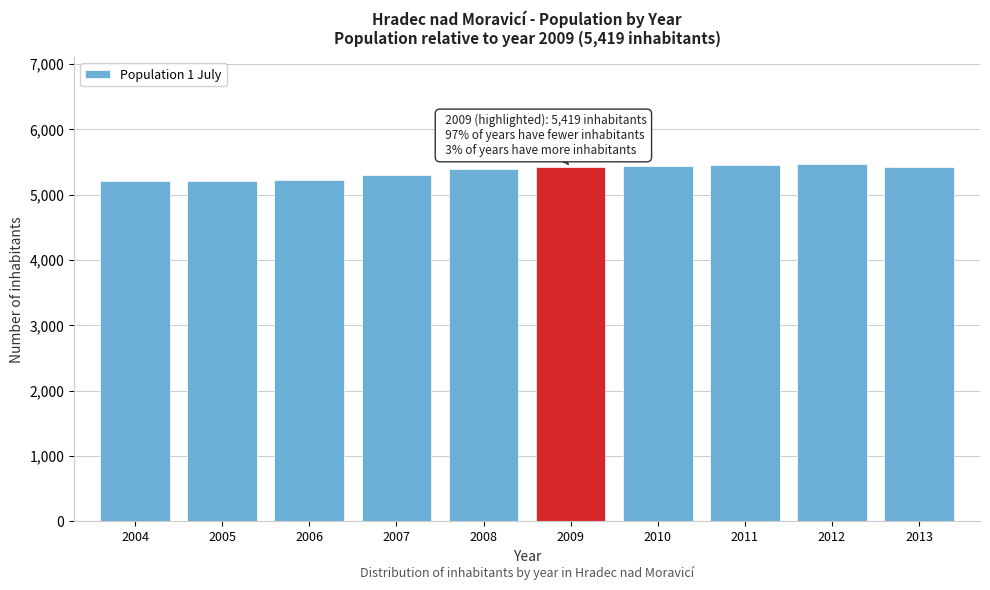

Approximately how many times larger is the value at 2013 compared to 2006?

1.0